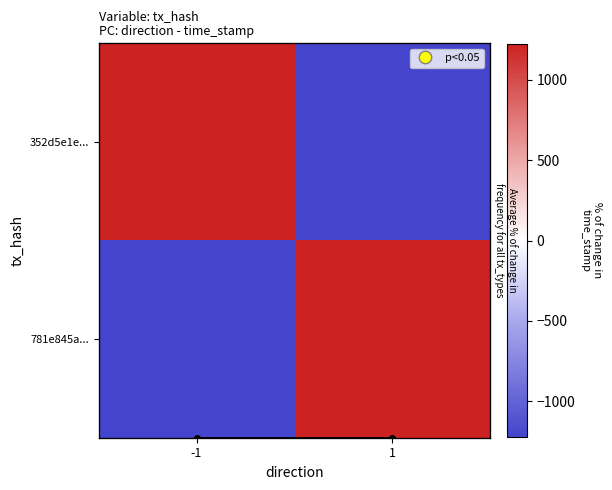

Which series changed the most between -1 and 1?

352d5e1e...